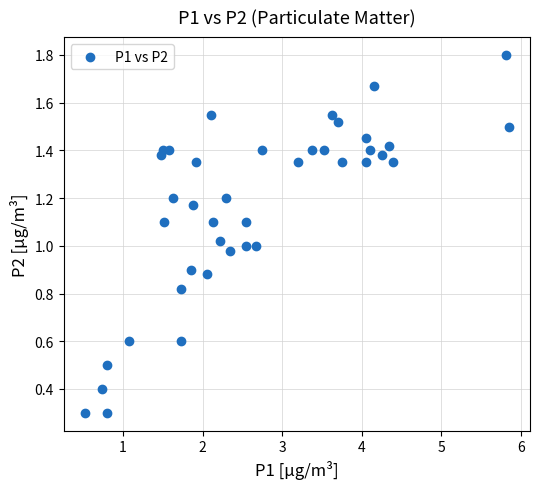

What is the range of X values (max minus min)?

5.3